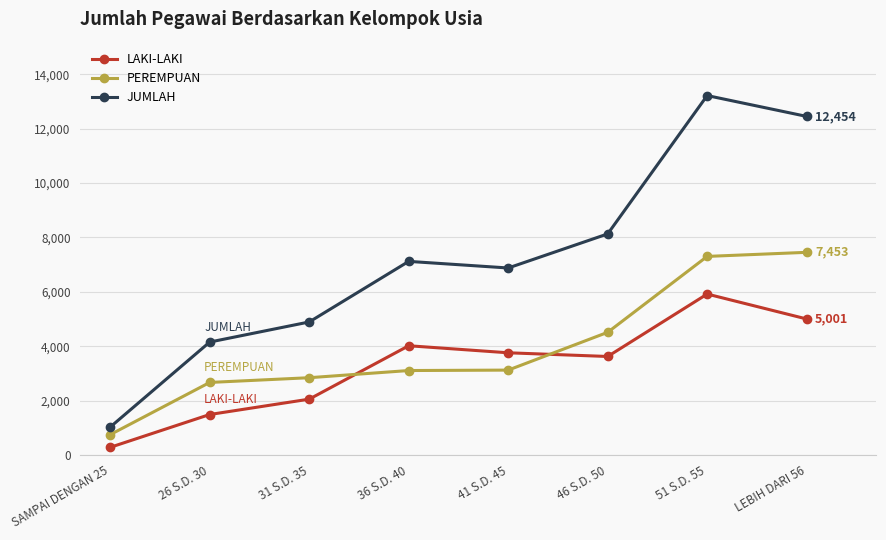

At which category does the chart reach its minimum across all series?

SAMPAI DENGAN 25